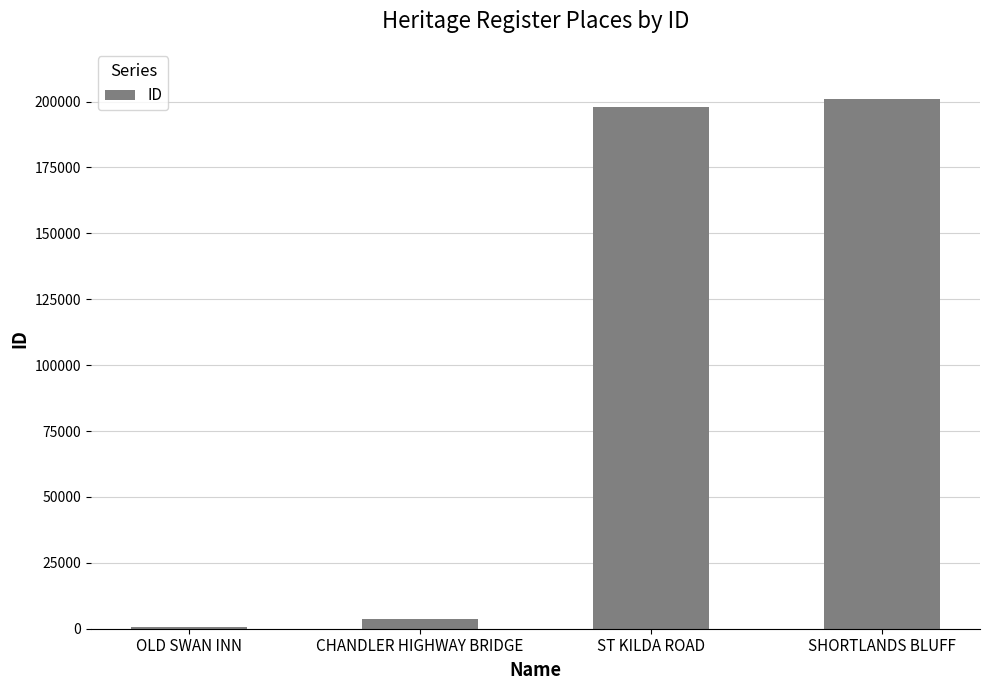

Read the value at SHORTLANDS BLUFF.

200972